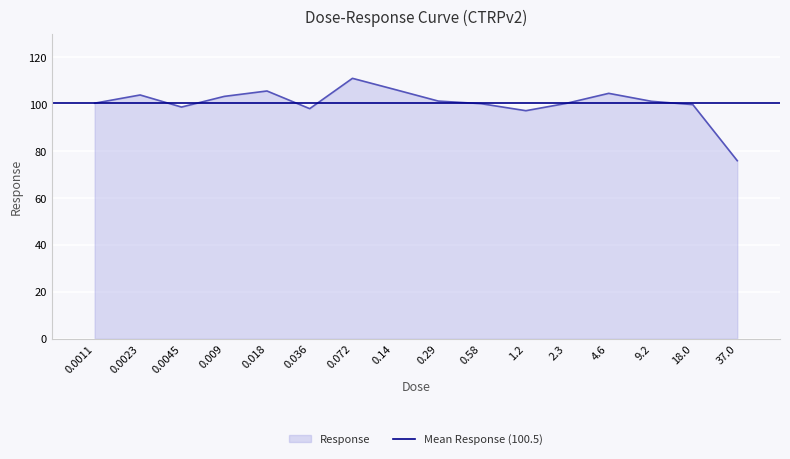

How many interior local peaks (higher than both neighbors) does the data have?

4